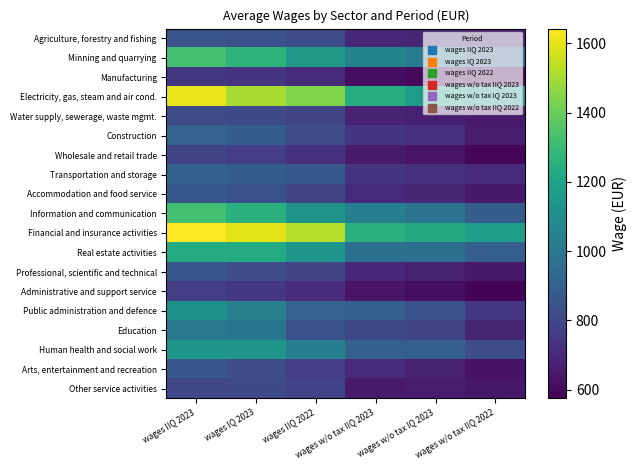

Rank the series by their maximum value, from highest to lowest.

Financial and insurance activities, Electricity, gas, steam and air cond., Information and communication, Minning and quarrying, Real estate activities, Human health and social work, Public administration and defence, Education, Construction, Transportation and storage, Accommodation and food service, Arts, entertainment and recreation, Professional, scientific and technical, Agriculture, forestry and fishing, Water supply, sewerage, waste mgmt., Other service activities, Wholesale and retail trade, Administrative and support service, Manufacturing